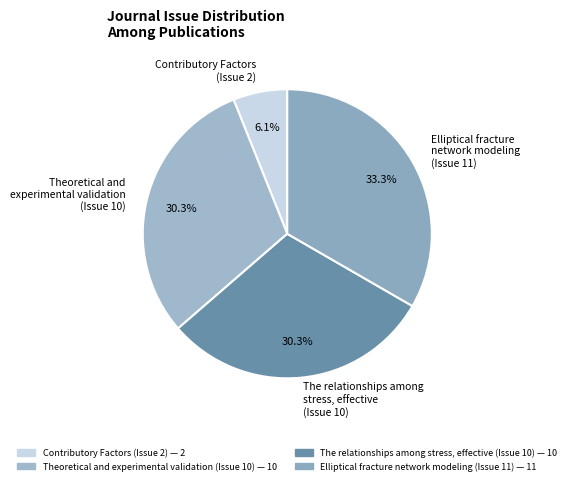

Which has a higher value, Elliptical fracture network modeling (Issue 11) or The relationships among stress, effective (Issue 10)?

Elliptical fracture network modeling (Issue 11)